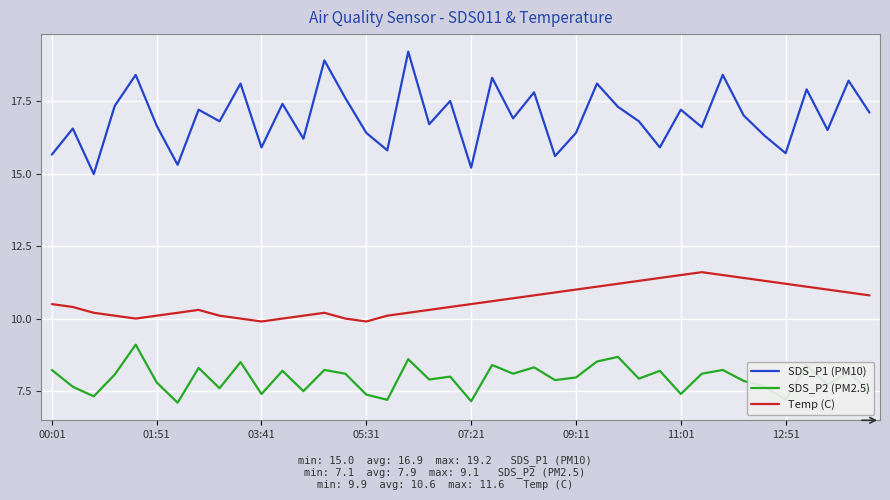

Which series has the largest range (max minus min)?

SDS_P1 (PM10)